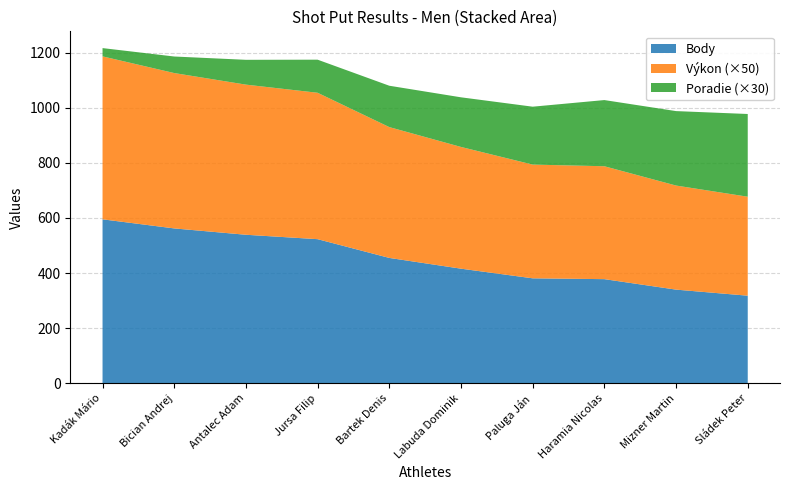

Reading left to right, extract all data points from this chart.

Výkon: Kadák Mário=11.8	Bician Andrej=11.3	Antalec Adam=10.9	Jursa Filip=10.6	Bartek Denis=9.5	Labuda Dominik=8.8	Paluga Ján=8.2	Haramia Nicolas=8.2	Mizner Martin=7.5	Sládek Peter=7.2
Body: Kadák Mário=595.0	Bician Andrej=562.0	Antalec Adam=539.0	Jursa Filip=523.0	Bartek Denis=455.0	Labuda Dominik=416.0	Paluga Ján=381.0	Haramia Nicolas=378.0	Mizner Martin=340.0	Sládek Peter=318.0
Poradie: Kadák Mário=1.0	Bician Andrej=2.0	Antalec Adam=3.0	Jursa Filip=4.0	Bartek Denis=5.0	Labuda Dominik=6.0	Paluga Ján=7.0	Haramia Nicolas=8.0	Mizner Martin=9.0	Sládek Peter=10.0